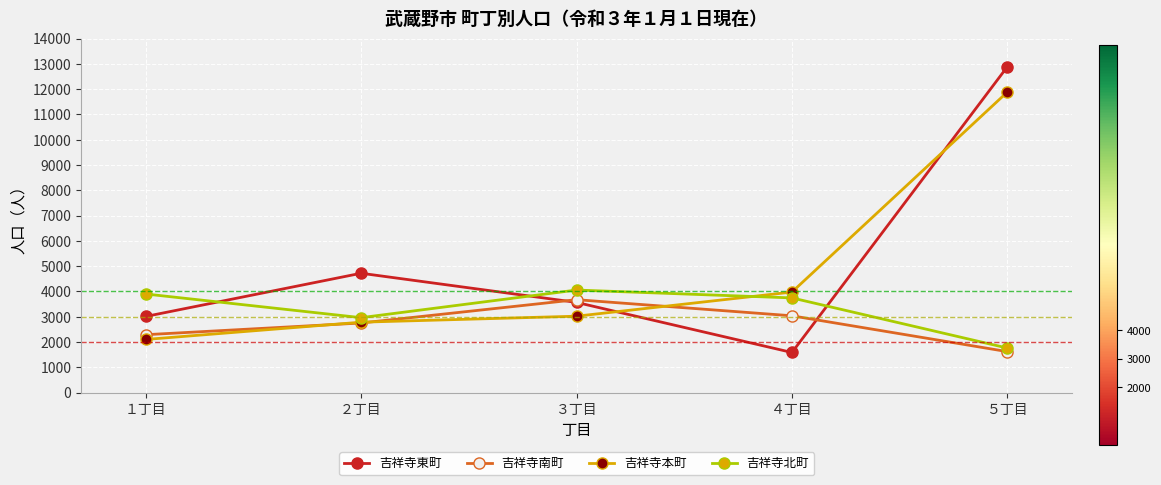

List the series in order of their peak value, lowest first.

吉祥寺南町, 吉祥寺北町, 吉祥寺本町, 吉祥寺東町